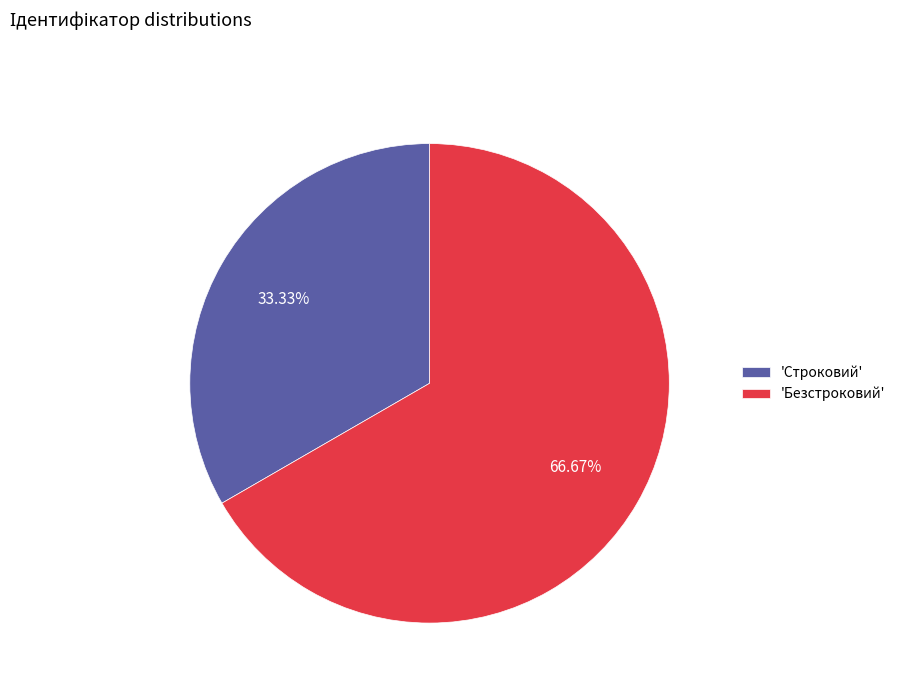

How many slices are in this pie chart?

2